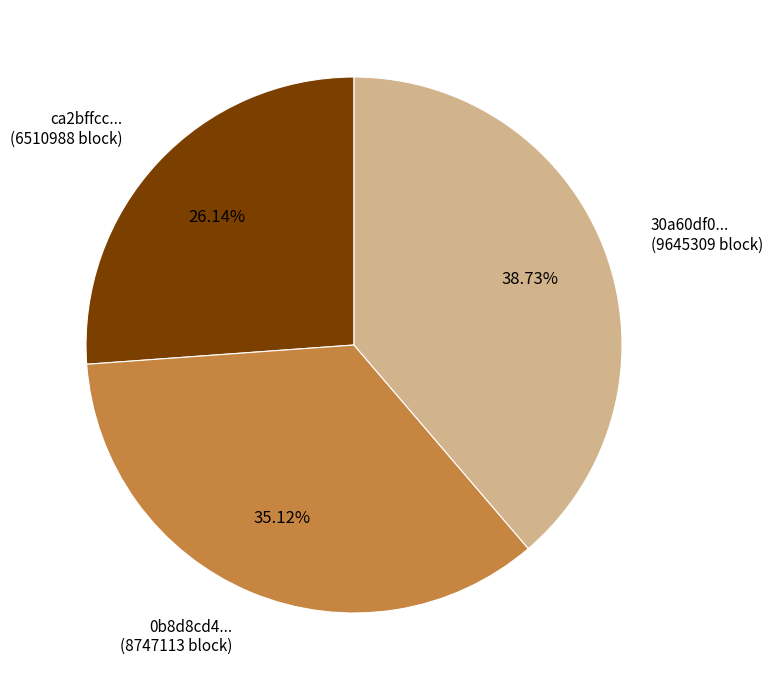

To the nearest percent, what is the average slice percentage?

33%